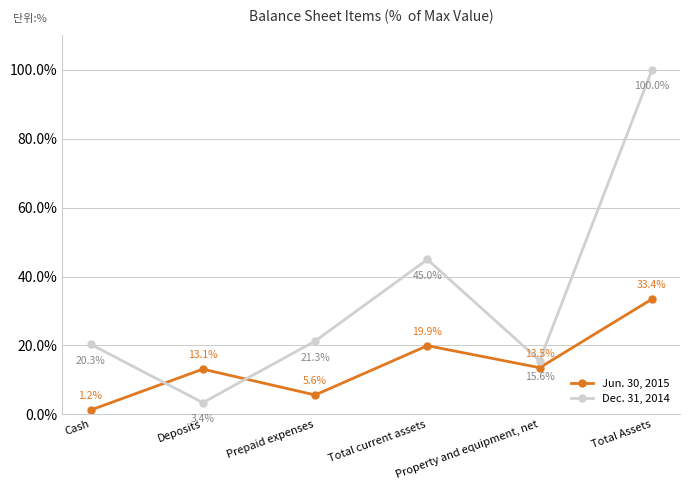

True or false: Dec. 31, 2014 has more than 1 points higher than both neighbors.

False